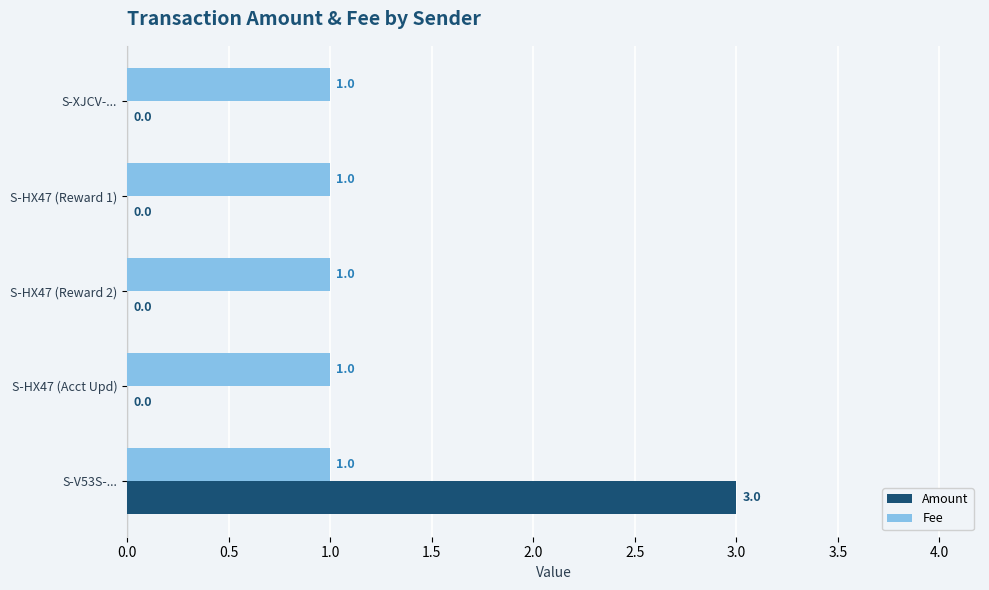

How many Amount values are between 0 and 1?

4